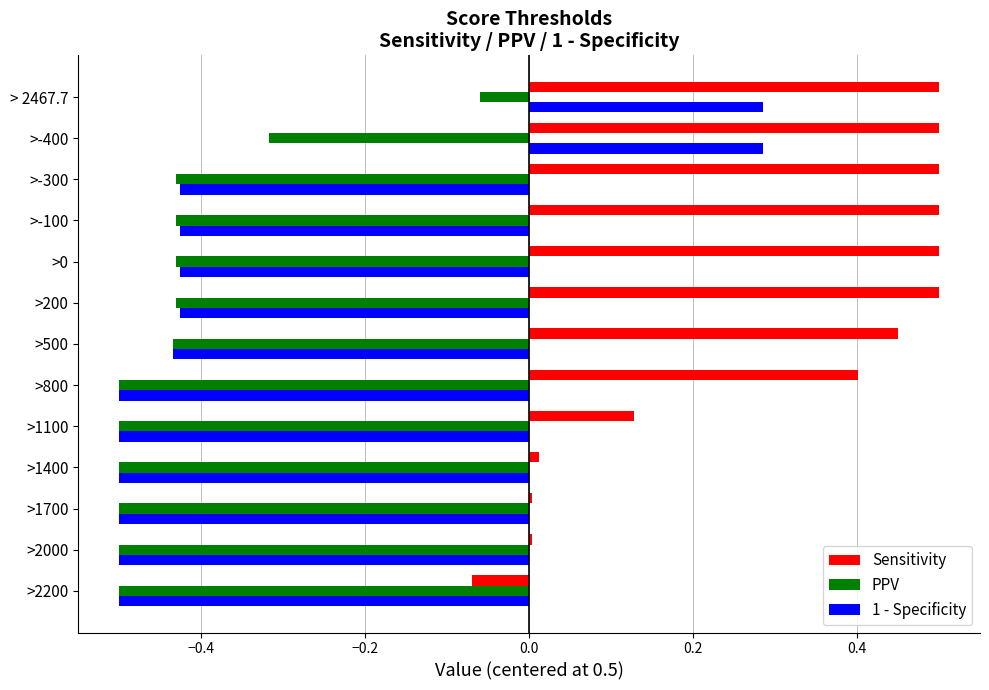

What is the difference between the highest and lowest values at >800?

0.9